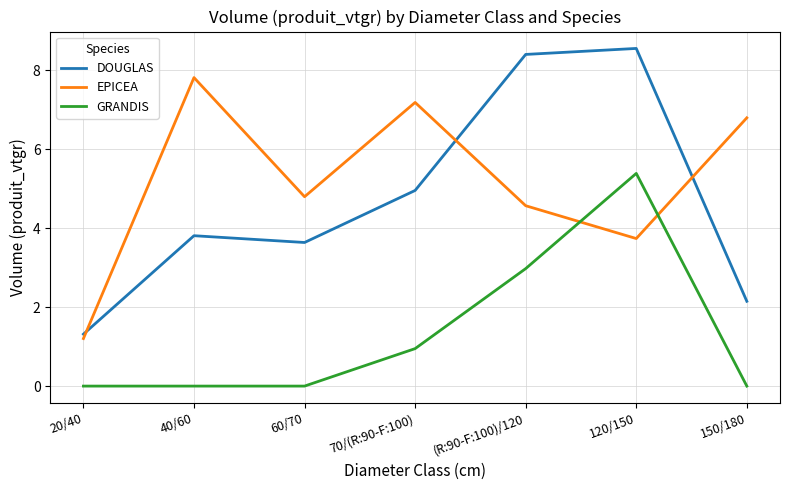

What is the difference between the maximum and second lowest values in the EPICEA series?

4.1